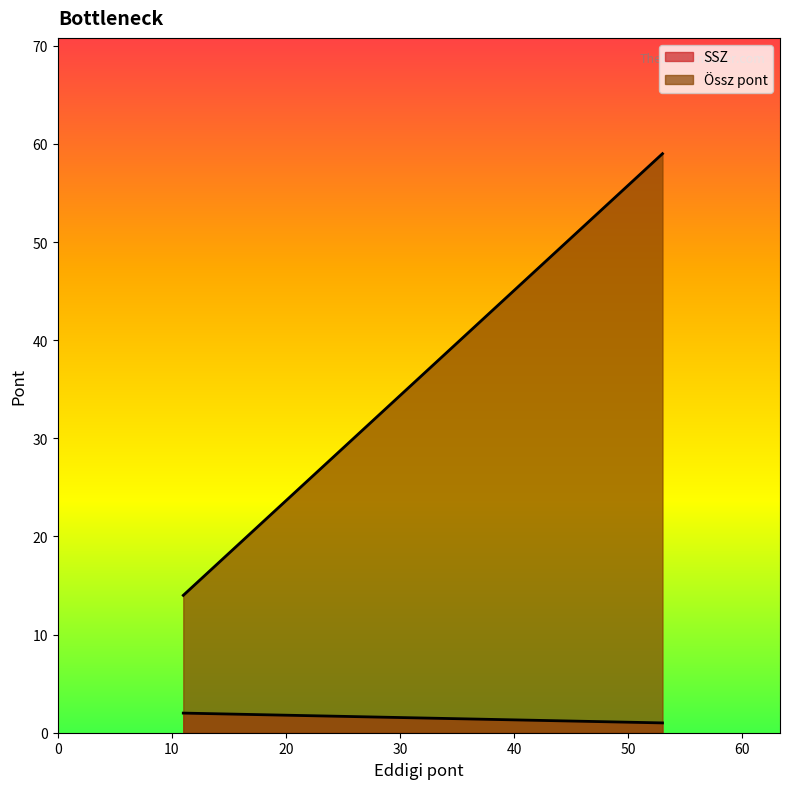

What is the difference between the Össz pont values at 11 and 53?

45